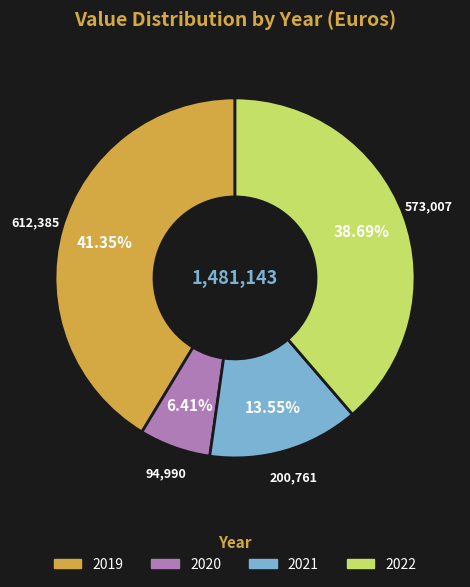

How many segments does this pie chart have?

4